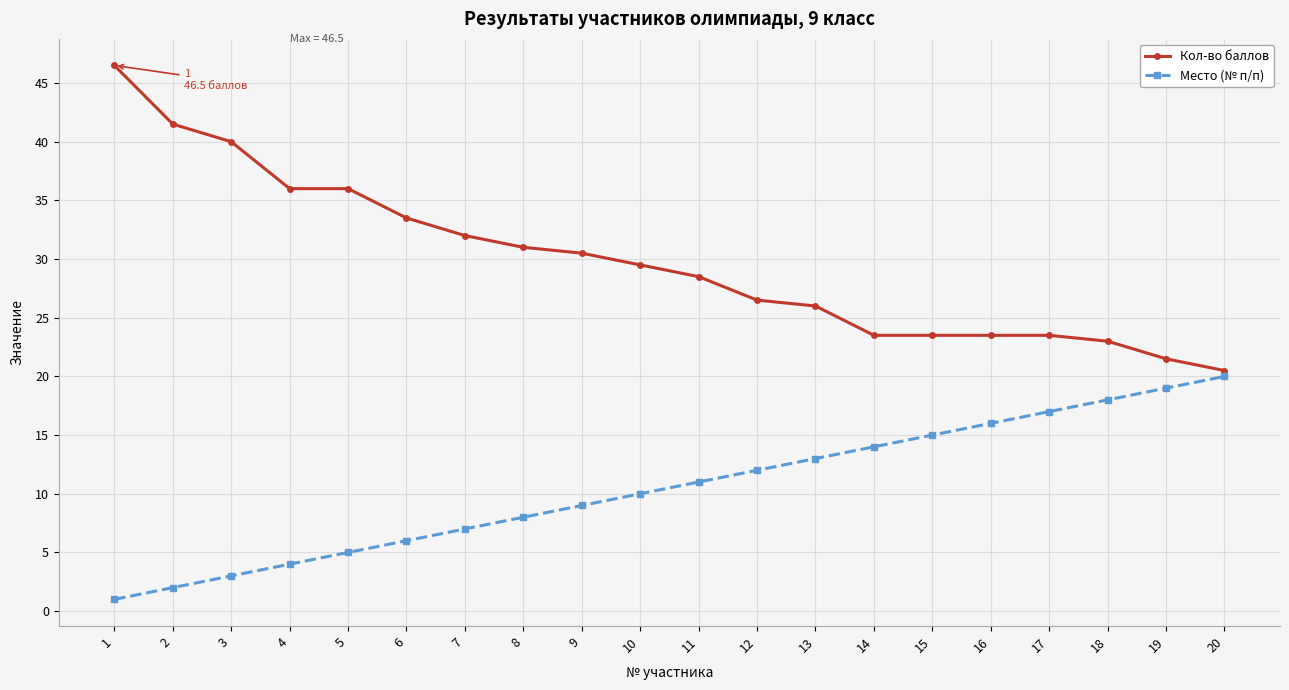

What is the difference between the second highest and second lowest values in the Место (№ п/п) series?

17.0